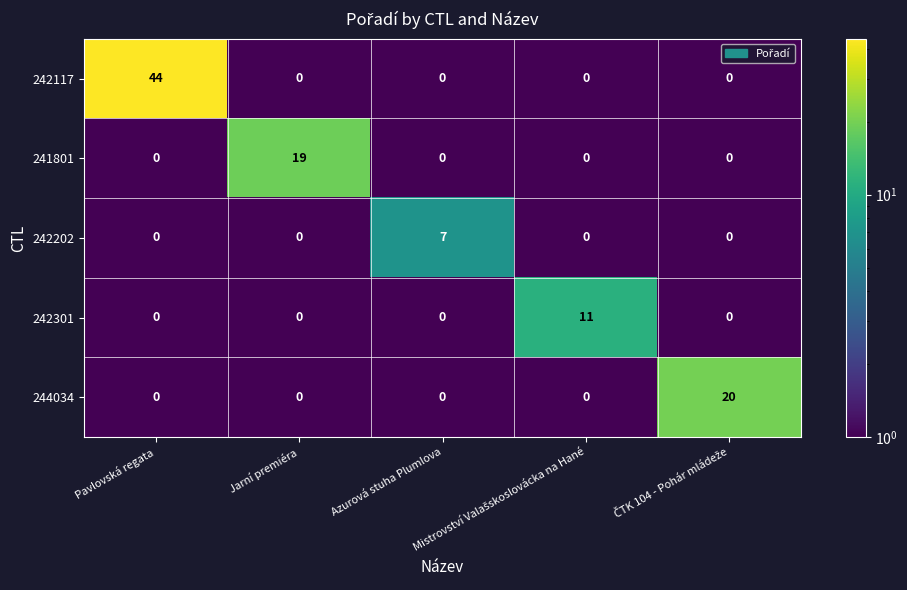

Which series has the largest total across all categories?

242117